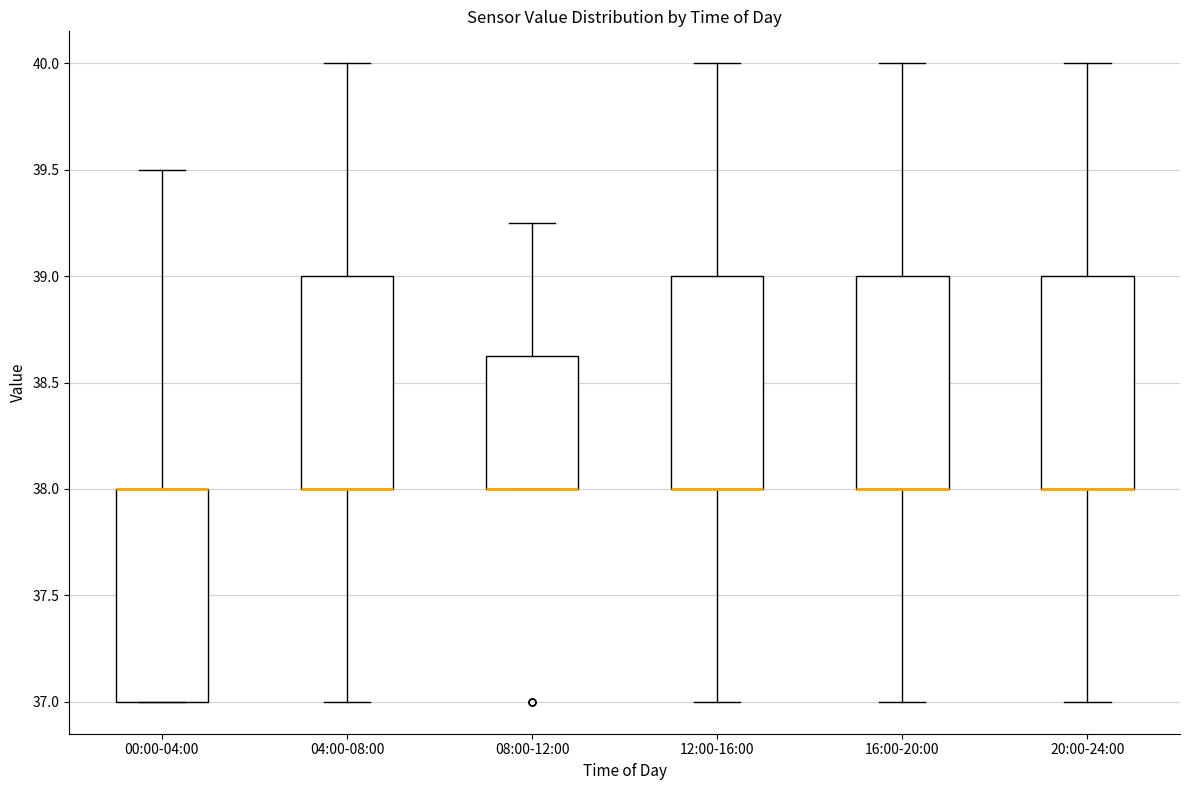

Reading left to right, read every box against the y-axis: the position of its median line, the range the box covers, and the ends of its whiskers. The values are not printed on the chart, so give them approximately, as read against the axis.

00:00-04:00: median 38.00 (drawn on the box's upper edge), box 37.00 to 38.00, whiskers 37.00 to 39.50
04:00-08:00: median 38.00 (drawn on the box's lower edge), box 38.00 to 39.00, whiskers 37.00 to 40.00
08:00-12:00: median 38.00 (drawn on the box's lower edge), box 38.00 to 38.65, whiskers 38.00 to 39.25
12:00-16:00: median 38.00 (drawn on the box's lower edge), box 38.00 to 39.00, whiskers 37.00 to 40.00
16:00-20:00: median 38.00 (drawn on the box's lower edge), box 38.00 to 39.00, whiskers 37.00 to 40.00
20:00-24:00: median 38.00 (drawn on the box's lower edge), box 38.00 to 39.00, whiskers 37.00 to 40.00